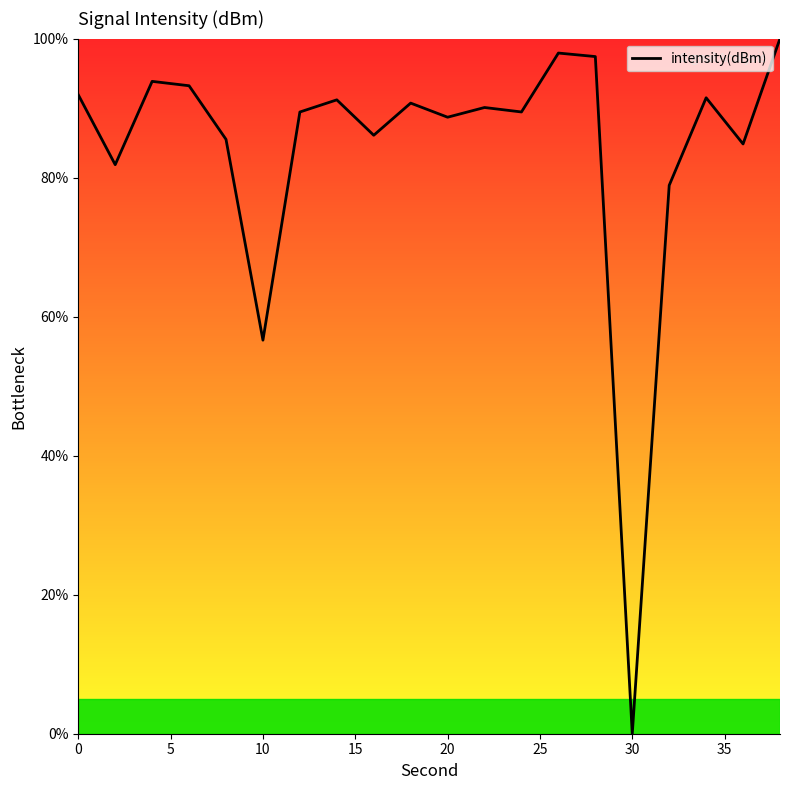

What is the greatest value displayed?

100.0